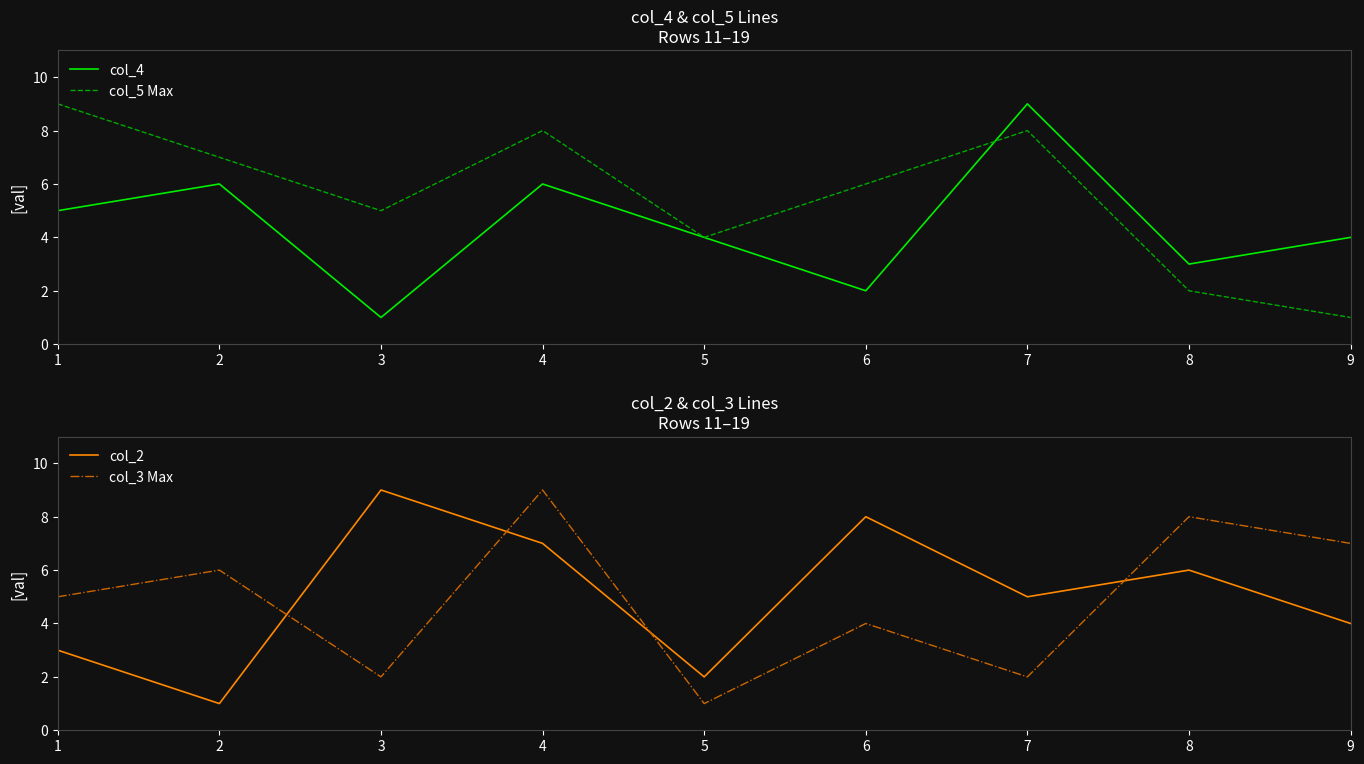

Where does the col_2 series first go above 5?

3